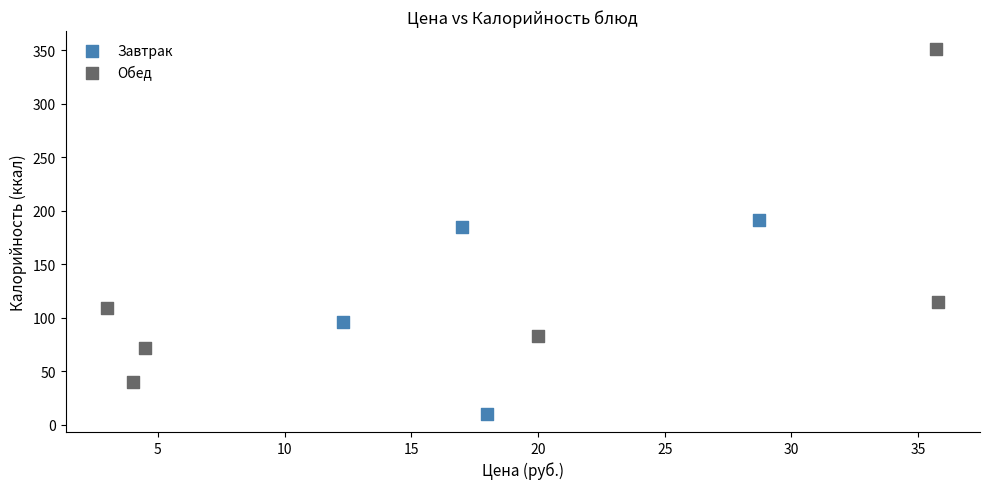

What are all the series names shown in the legend?

Завтрак, Обед